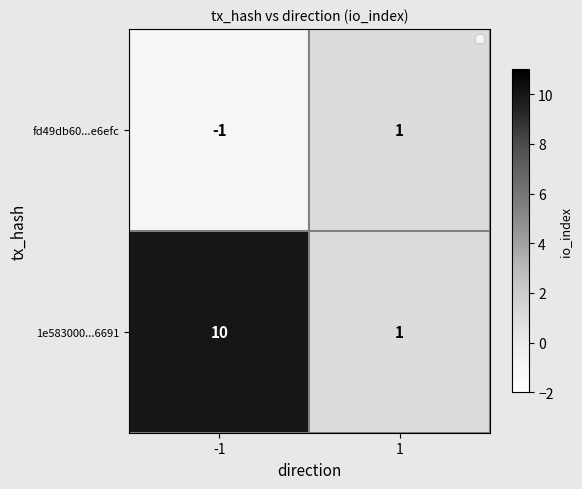

Which series has the largest range (max minus min)?

1e583000...6691